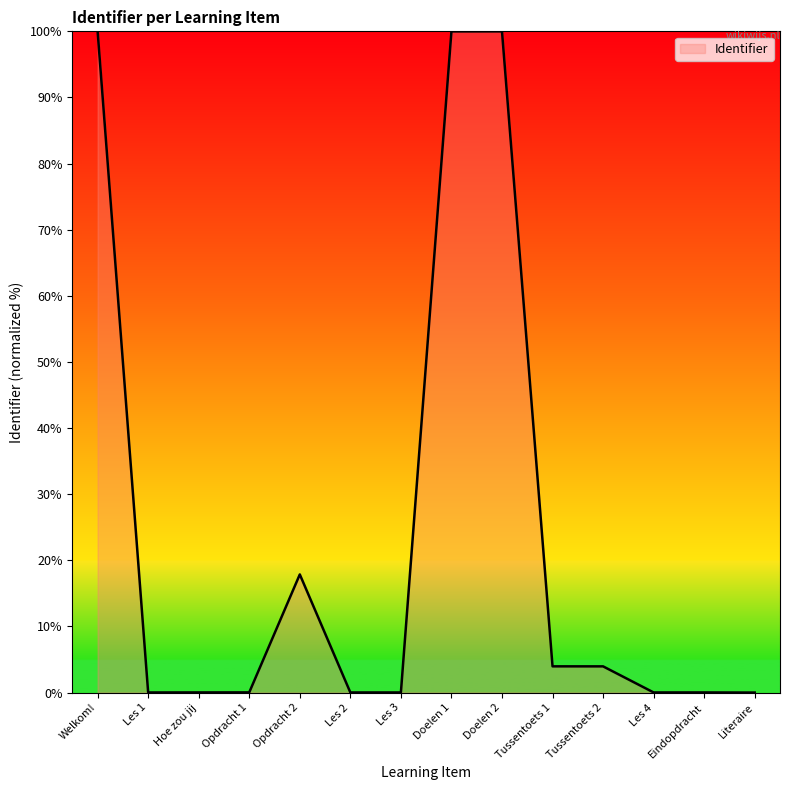

Is it true that the value at Tussentoets 1 is 4.0?

True